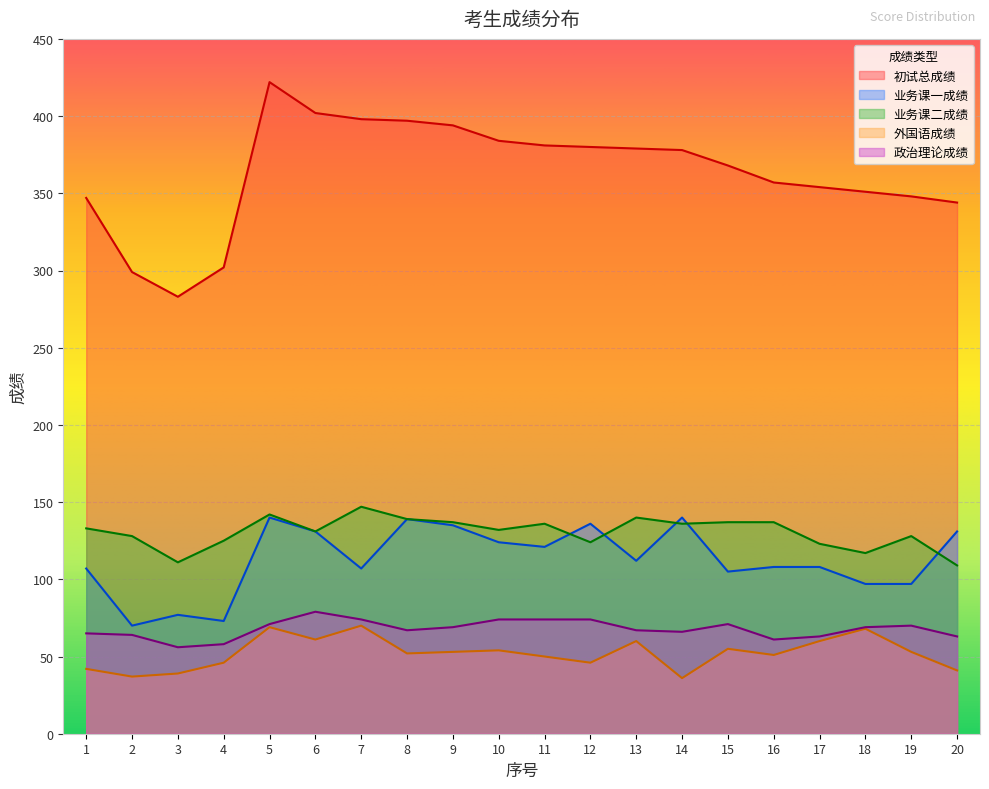

True or false: 业务课一成绩 and 初试总成绩 intersect in this chart.

False